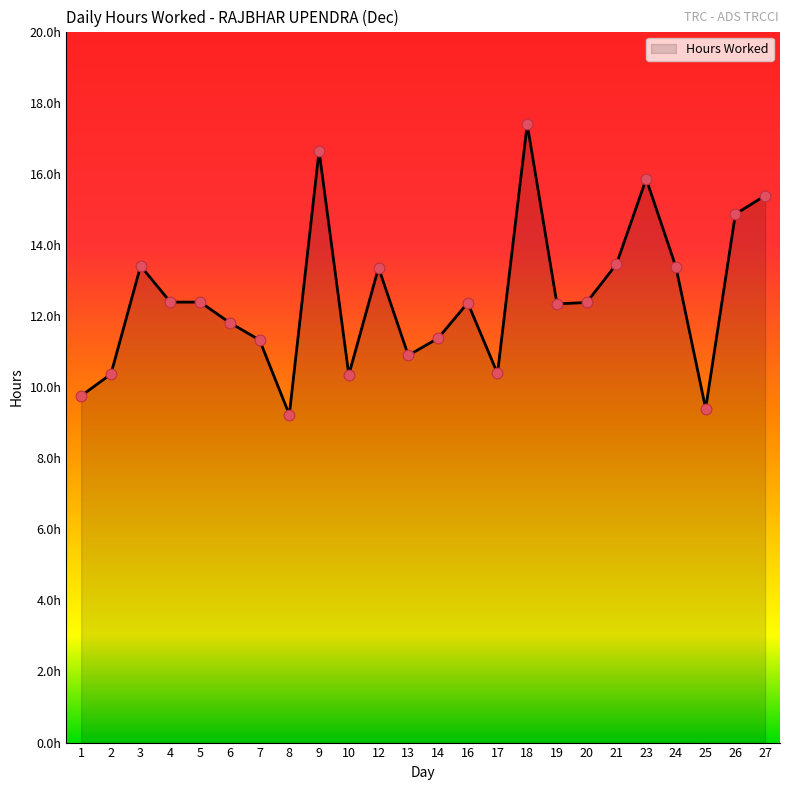

Which has a higher value, 12 or 25?

12